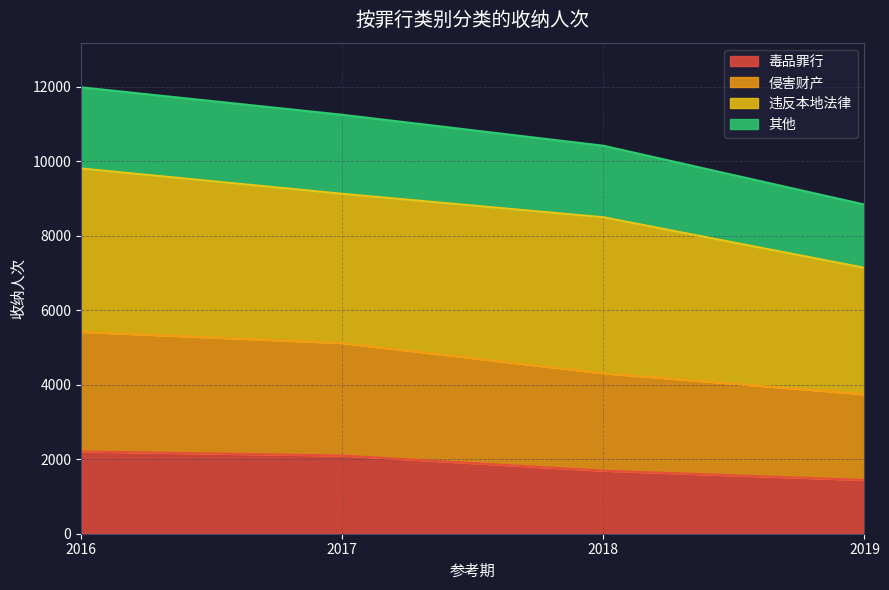

What is the maximum value for 毒品罪行?

2207